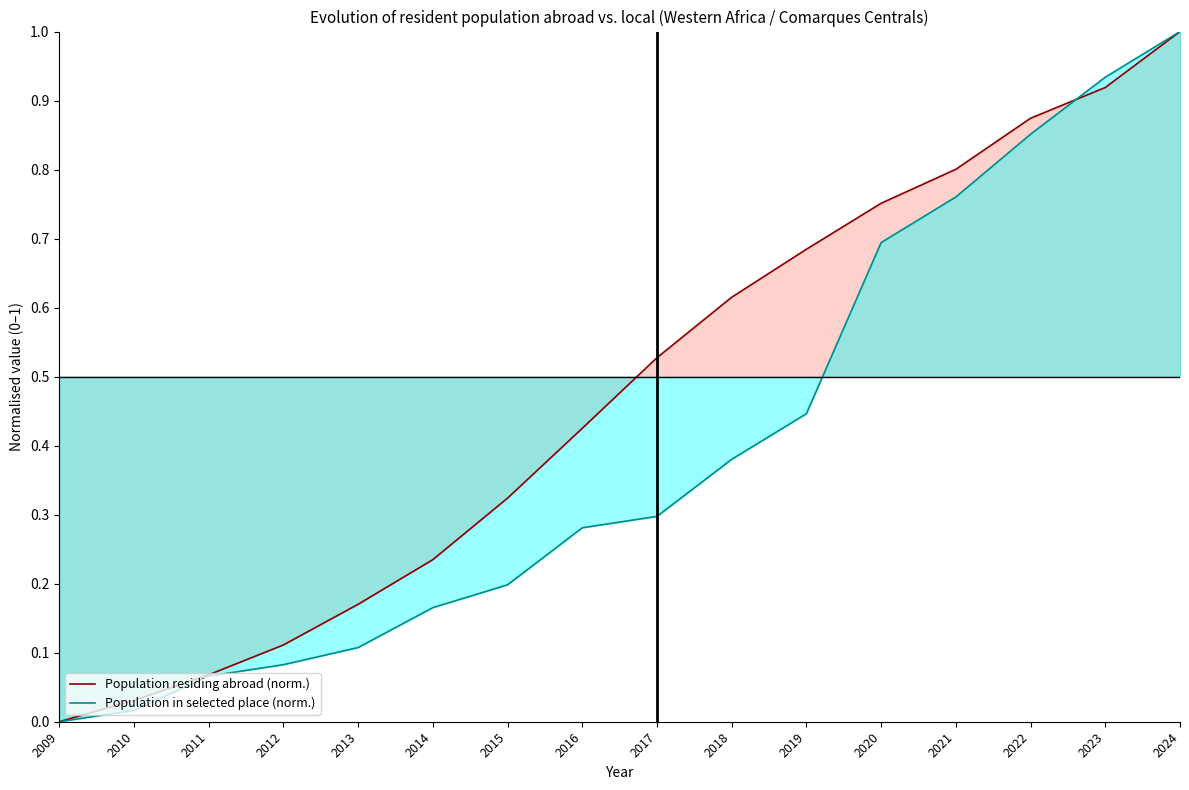

How many lines are shown in the chart?

2